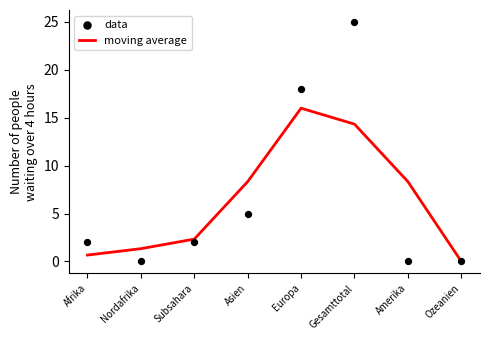

Which series contains the lowest Y value?

moving average